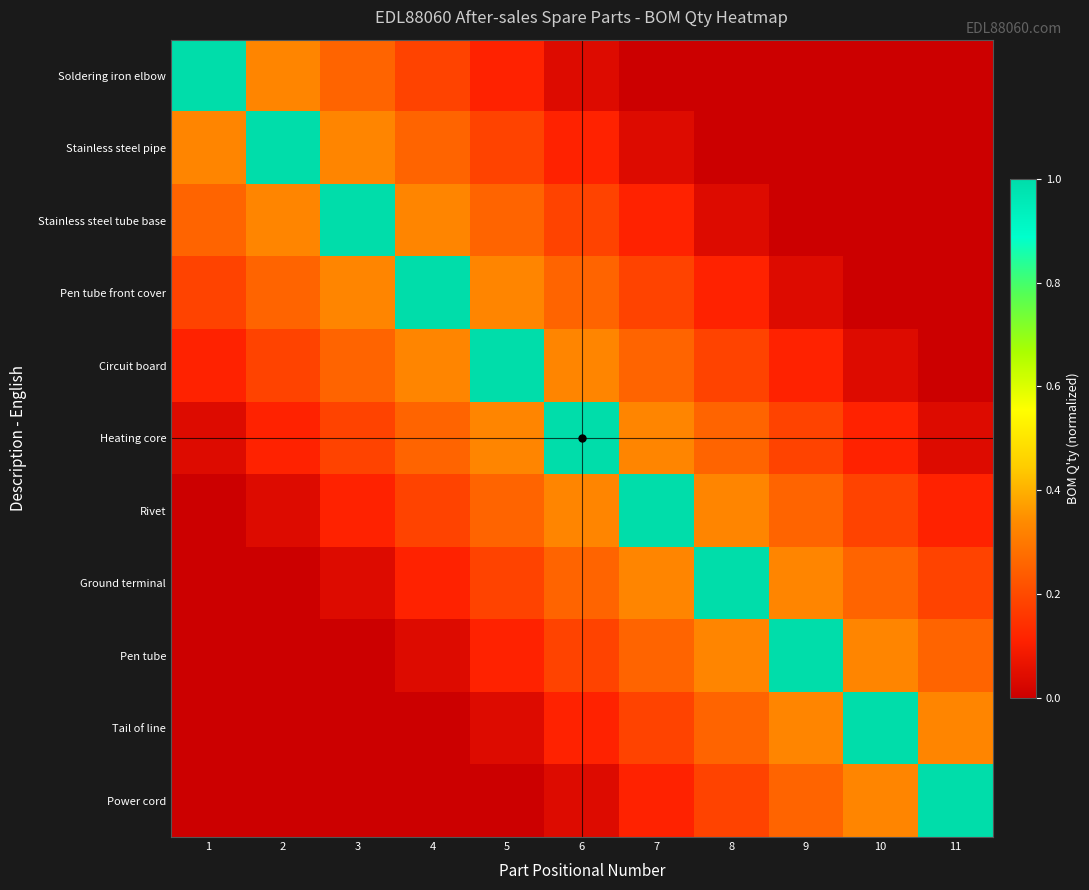

Reading left to right, list all the values displayed in this chart.

Soldering iron elbow: 1=1.0	2=0.3	3=0.3	4=0.2	5=0.1	6=0.0	7=0.0	8=0.0	9=0.0	10=0.0	11=0.0
Stainless steel pipe: 1=0.3	2=1.0	3=0.3	4=0.3	5=0.2	6=0.1	7=0.0	8=0.0	9=0.0	10=0.0	11=0.0
Stainless steel tube base: 1=0.3	2=0.3	3=1.0	4=0.3	5=0.3	6=0.2	7=0.1	8=0.0	9=0.0	10=0.0	11=0.0
Pen tube front cover: 1=0.2	2=0.3	3=0.3	4=1.0	5=0.3	6=0.3	7=0.2	8=0.1	9=0.0	10=0.0	11=0.0
Circuit board: 1=0.1	2=0.2	3=0.3	4=0.3	5=1.0	6=0.3	7=0.3	8=0.2	9=0.1	10=0.0	11=0.0
Heating core: 1=0.0	2=0.1	3=0.2	4=0.3	5=0.3	6=1.0	7=0.3	8=0.3	9=0.2	10=0.1	11=0.0
Rivet: 1=0.0	2=0.0	3=0.1	4=0.2	5=0.3	6=0.3	7=1.0	8=0.3	9=0.3	10=0.2	11=0.1
Ground terminal: 1=0.0	2=0.0	3=0.0	4=0.1	5=0.2	6=0.3	7=0.3	8=1.0	9=0.3	10=0.3	11=0.2
Pen tube: 1=0.0	2=0.0	3=0.0	4=0.0	5=0.1	6=0.2	7=0.3	8=0.3	9=1.0	10=0.3	11=0.3
Tail of line: 1=0.0	2=0.0	3=0.0	4=0.0	5=0.0	6=0.1	7=0.2	8=0.3	9=0.3	10=1.0	11=0.3
Power cord: 1=0.0	2=0.0	3=0.0	4=0.0	5=0.0	6=0.0	7=0.1	8=0.2	9=0.3	10=0.3	11=1.0